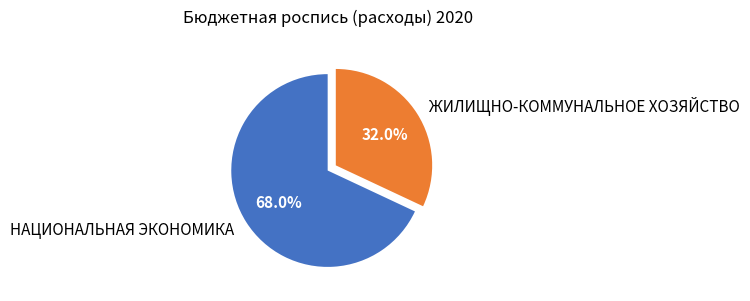

What percentage is the ЖИЛИЩНО-КОММУНАЛЬНОЕ ХОЗЯЙСТВО slice, to the nearest percent?

32%